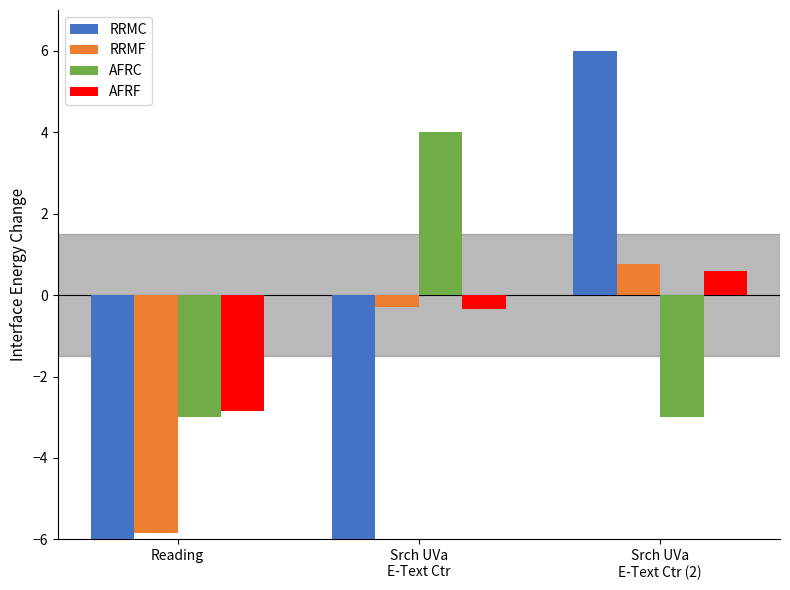

How many groups of bars are there?

3